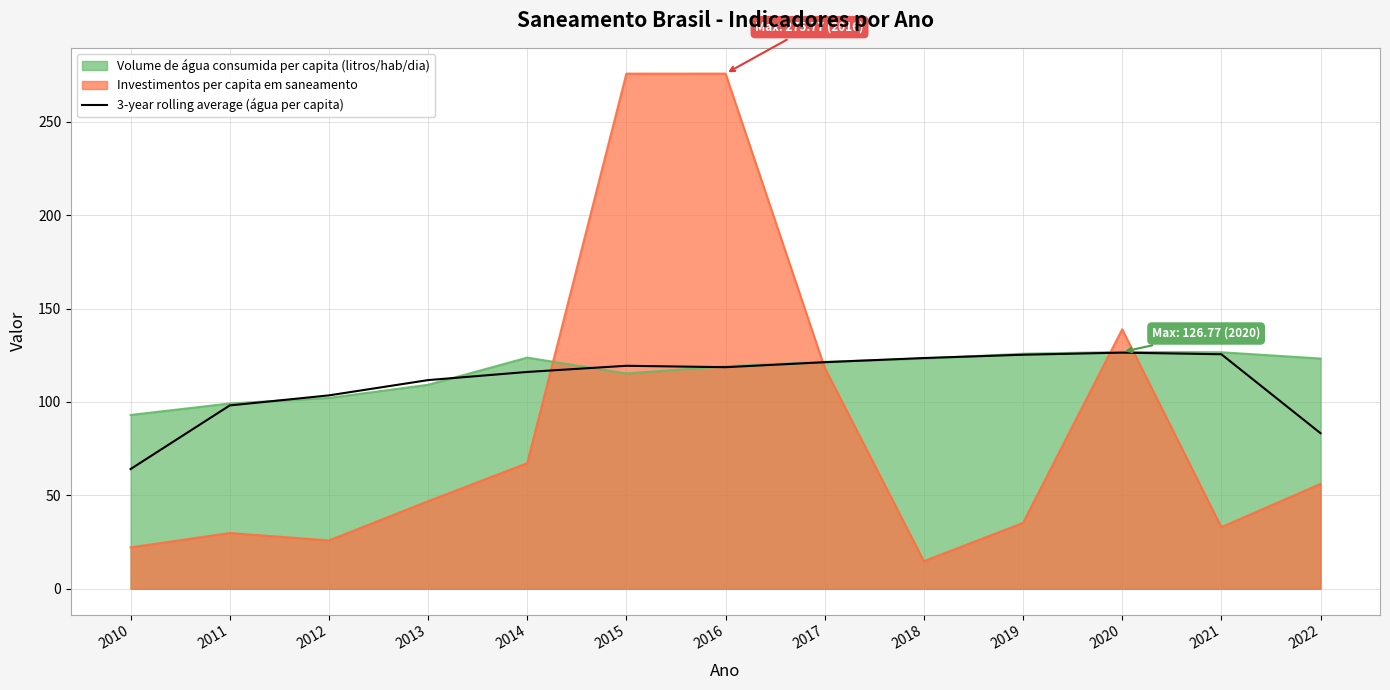

True or false: the data shows 118.6 at 2016.

True